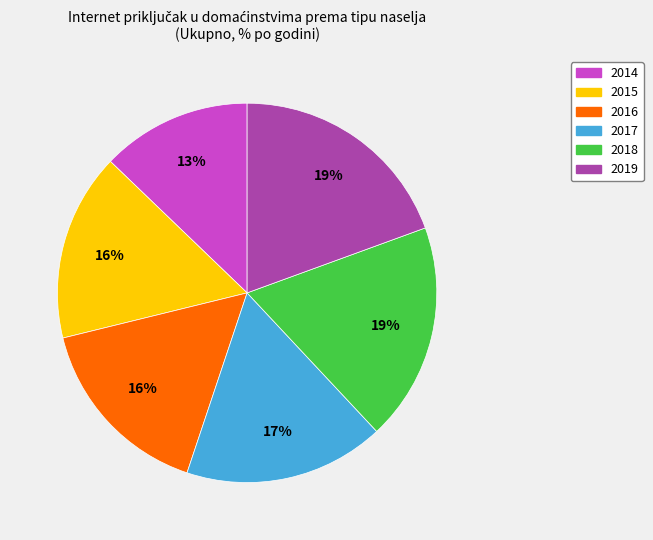

True or false: 2018 accounts for 27% of the total.

False